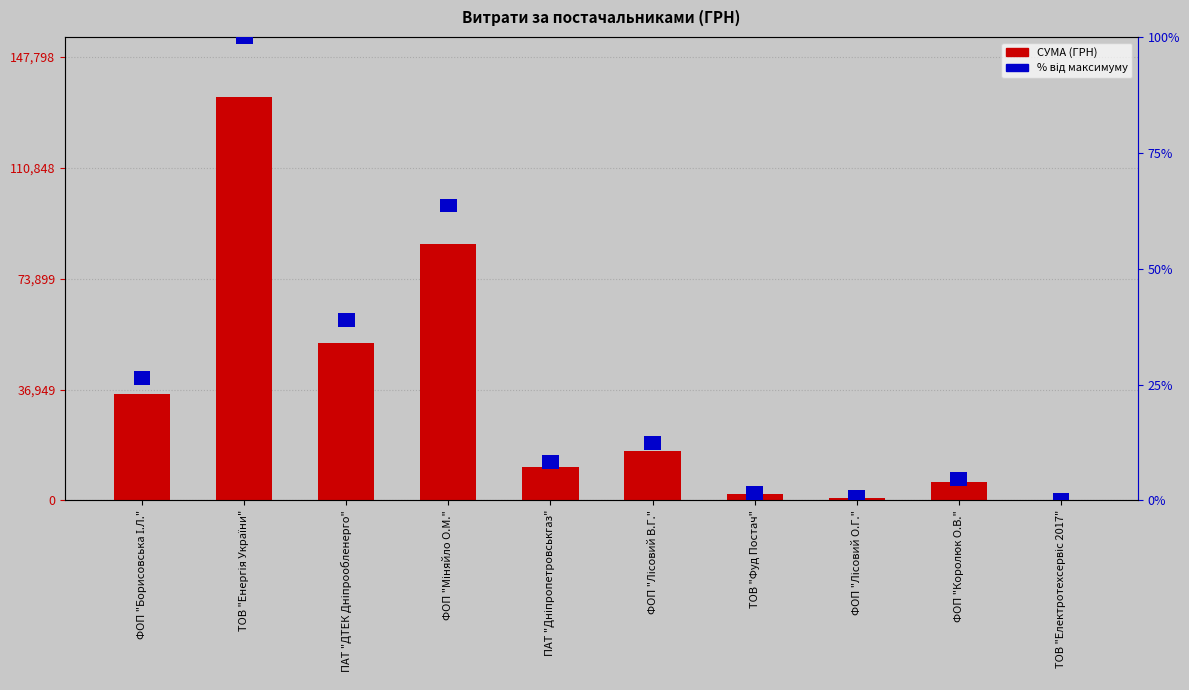

The % від максимуму series shows 1.0 at ФОП "Борисовська І.Л.". True or false?

False